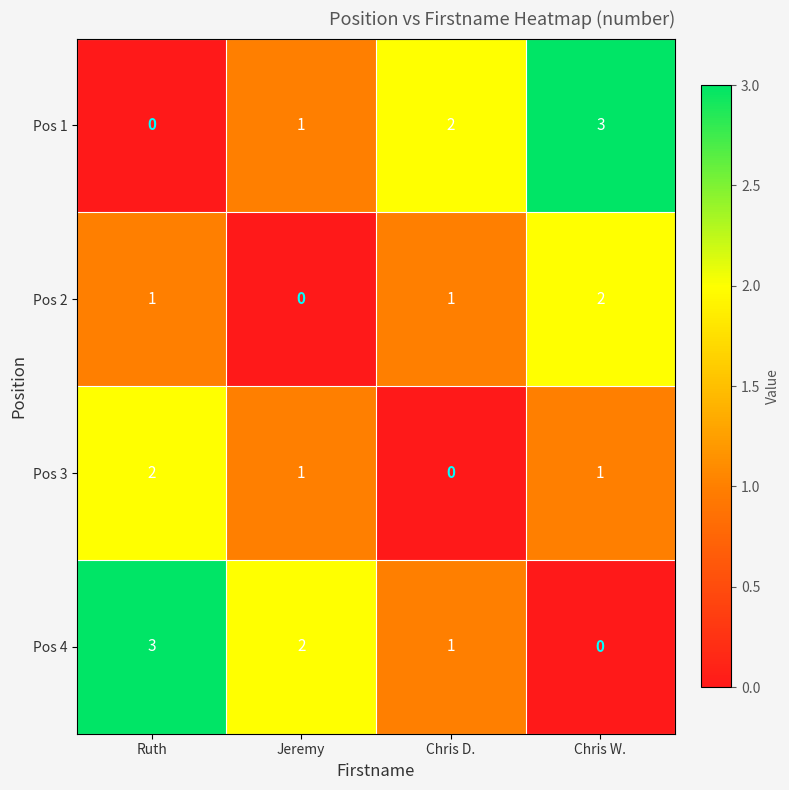

The value of Pos 4 at Chris W. is -2. True or false?

False